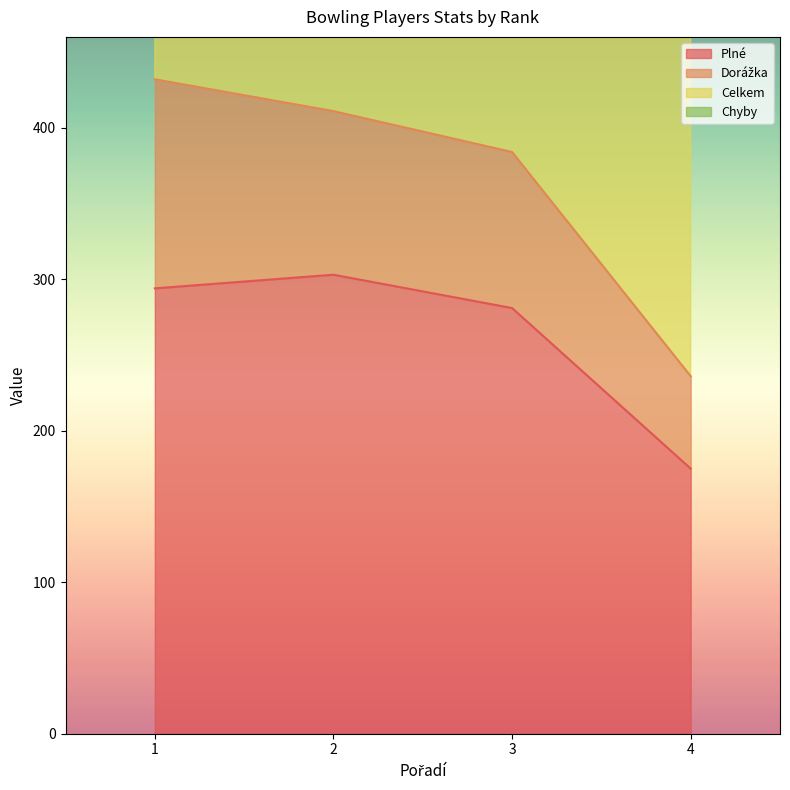

At which category is the sum across all series the highest?

1